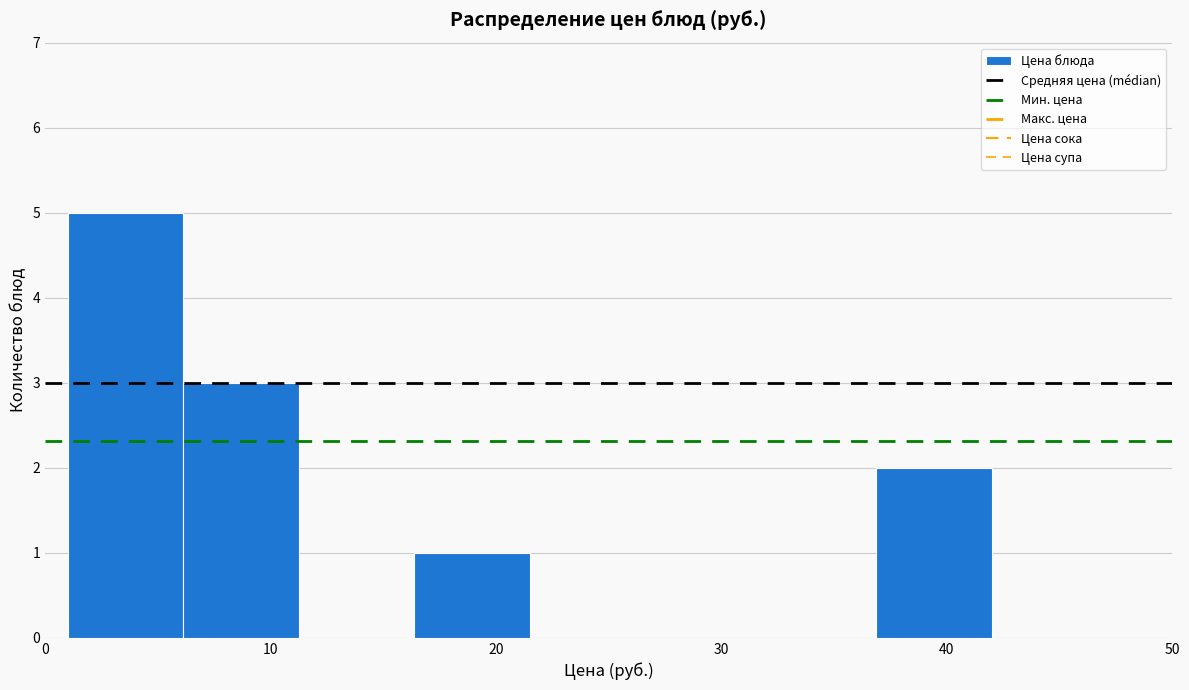

What is the height of the bar covering 16 to 22 on the x-axis? Neither the bar edges nor the heights are printed on the chart, so give them approximately, as read against the axes.

1